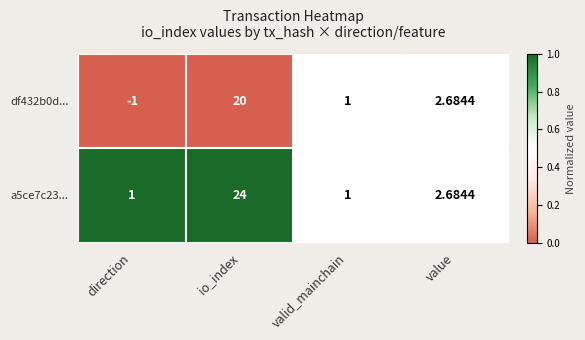

Rank the series by their average value, from highest to lowest.

a5ce7c23..., df432b0d...